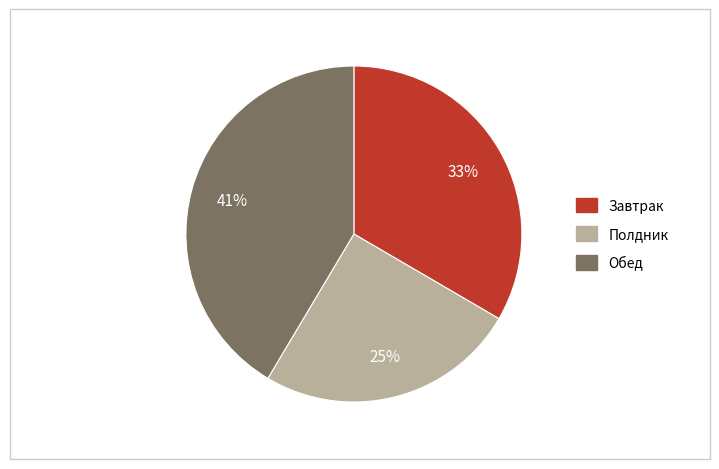

Approximately how many times larger is the value at Обед compared to Завтрак?

1.2